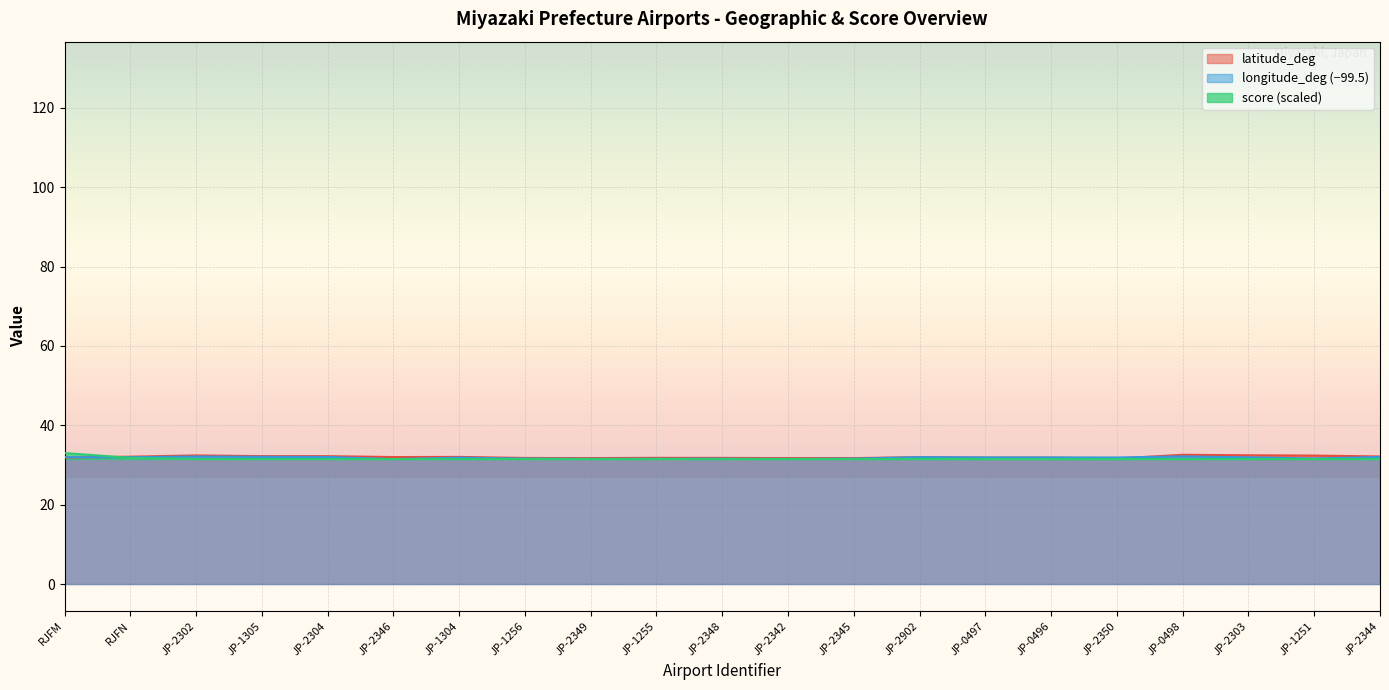

Rank the series at JP-2302 from highest to lowest value.

latitude_deg, longitude_deg, score